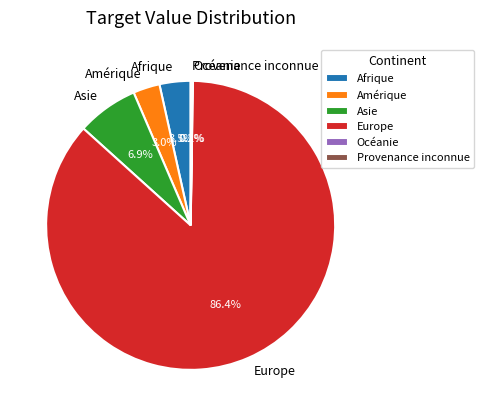

Is the sum of Amérique and Afrique greater than half?

No